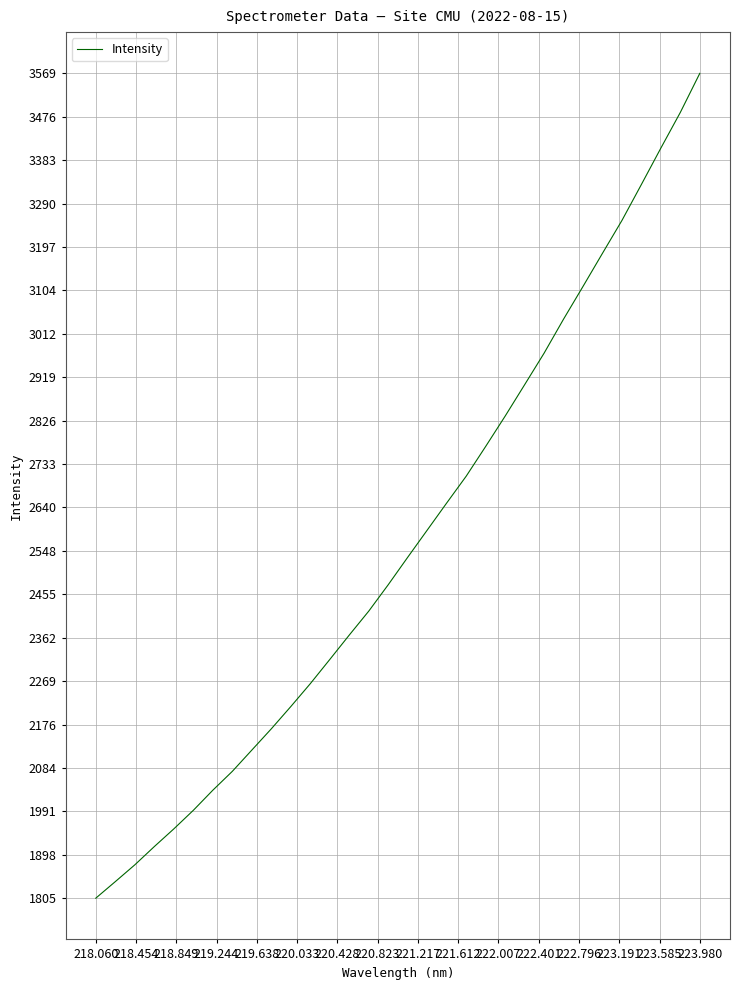

What is the smallest value displayed?

1805.1